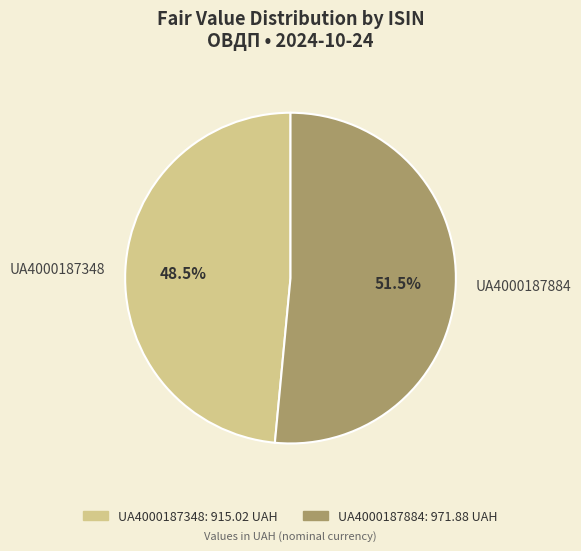

Approximately how many times larger is the value at UA4000187348 compared to UA4000187884?

0.9